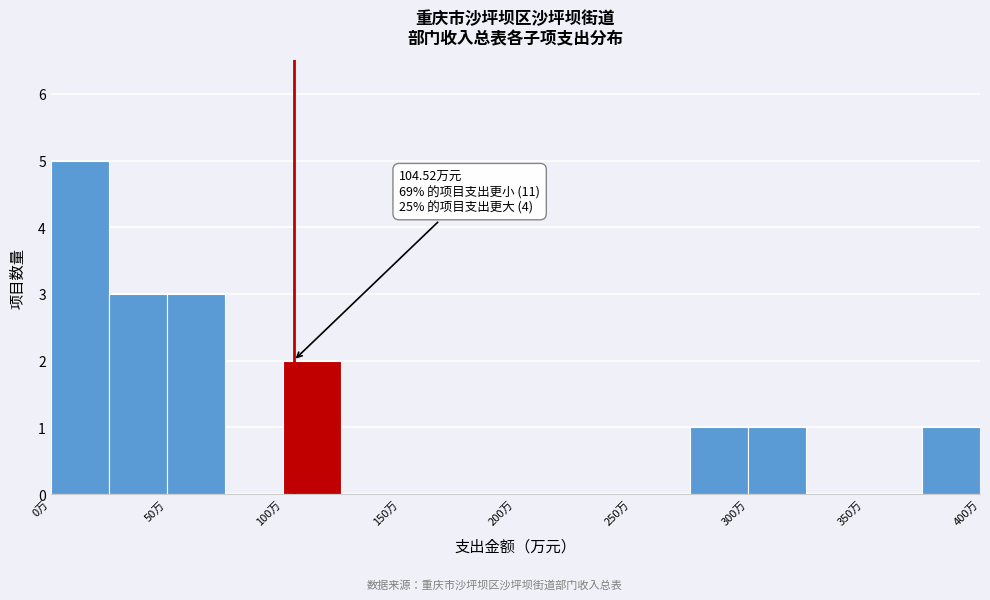

Over which range of the x-axis is the bar tallest?

0 to 25